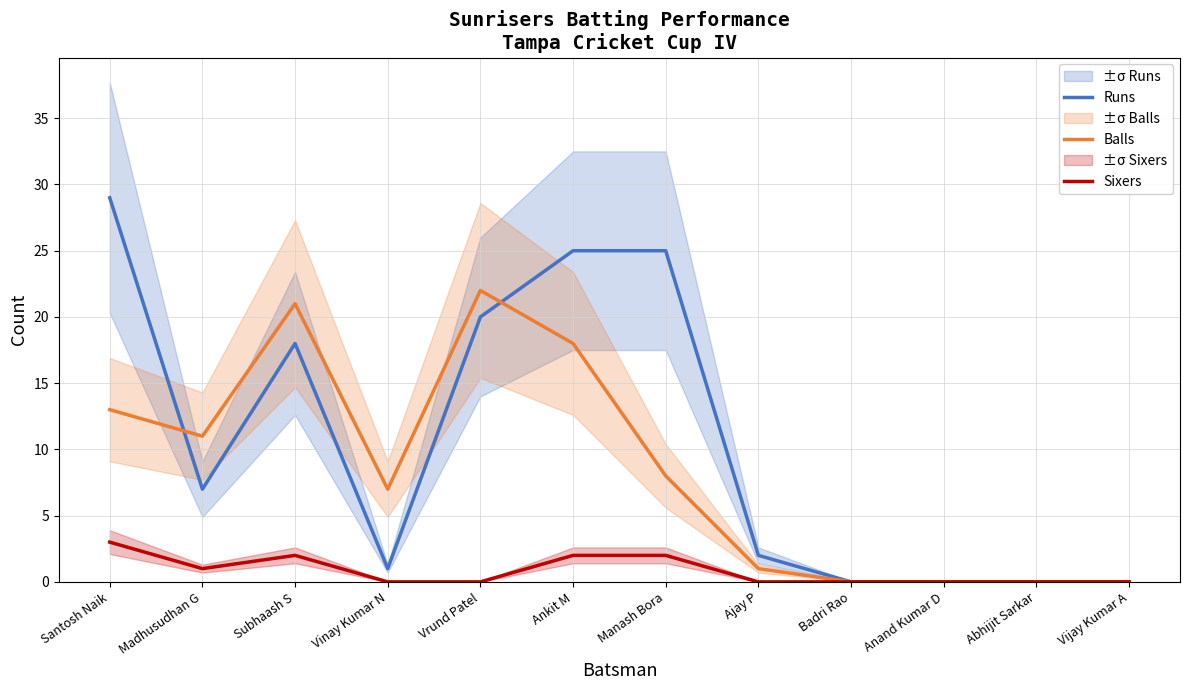

What is the difference between the maximum and minimum values in the Sixers series?

3